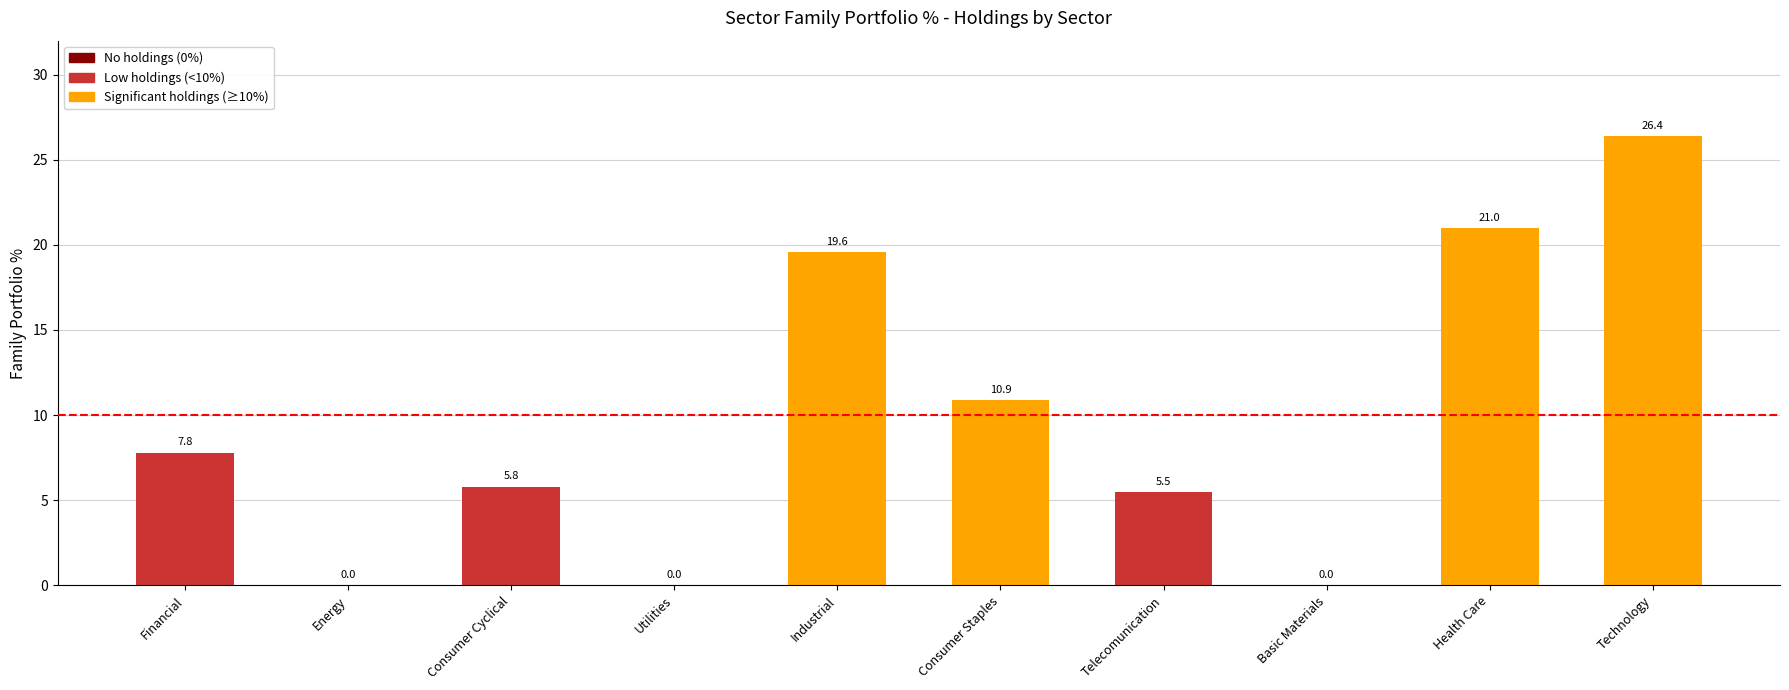

What is the change in value from Energy to Consumer Cyclical?

+5.8